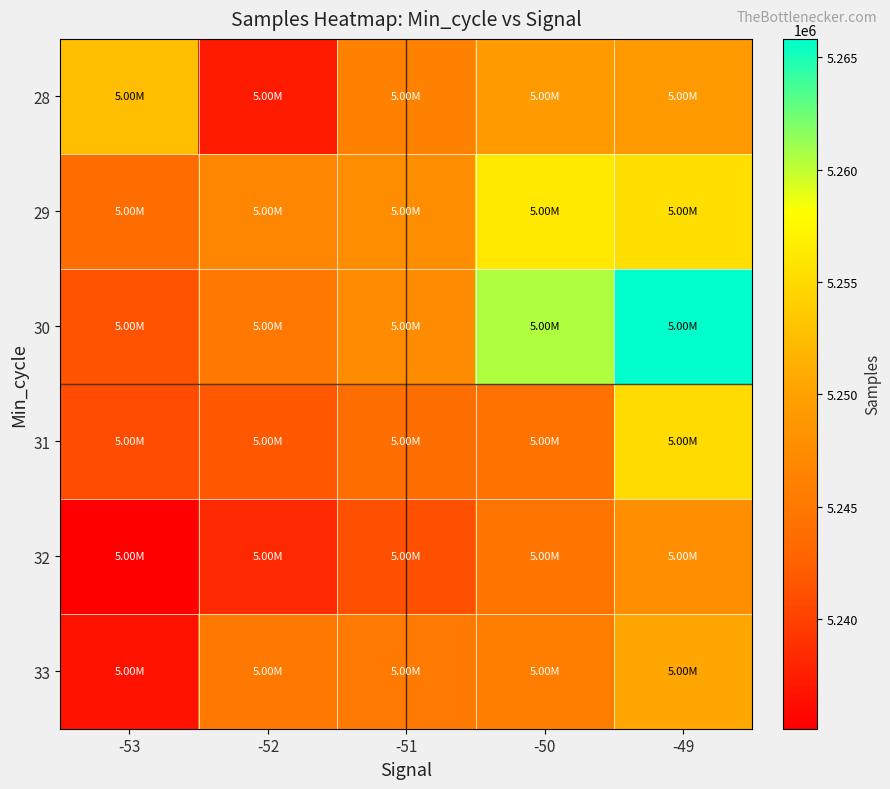

At which category is the sum across all series the highest?

-49